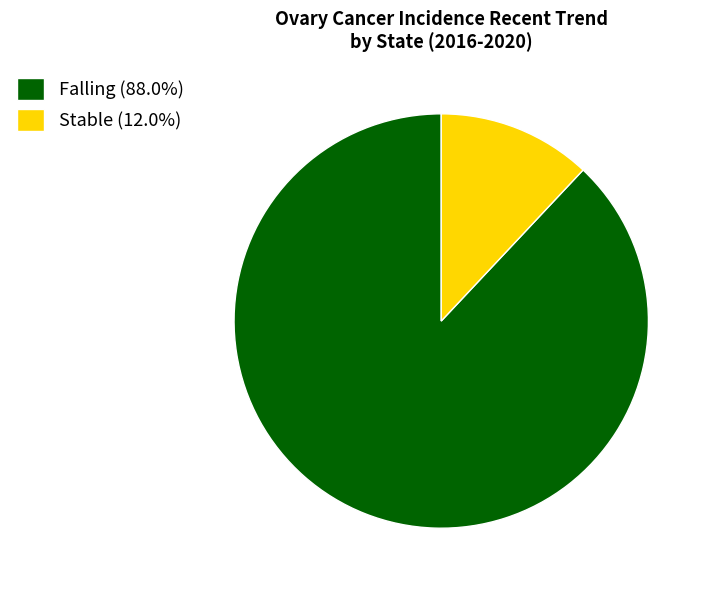

Does Falling (88.0%) represent more than half of the total?

Yes